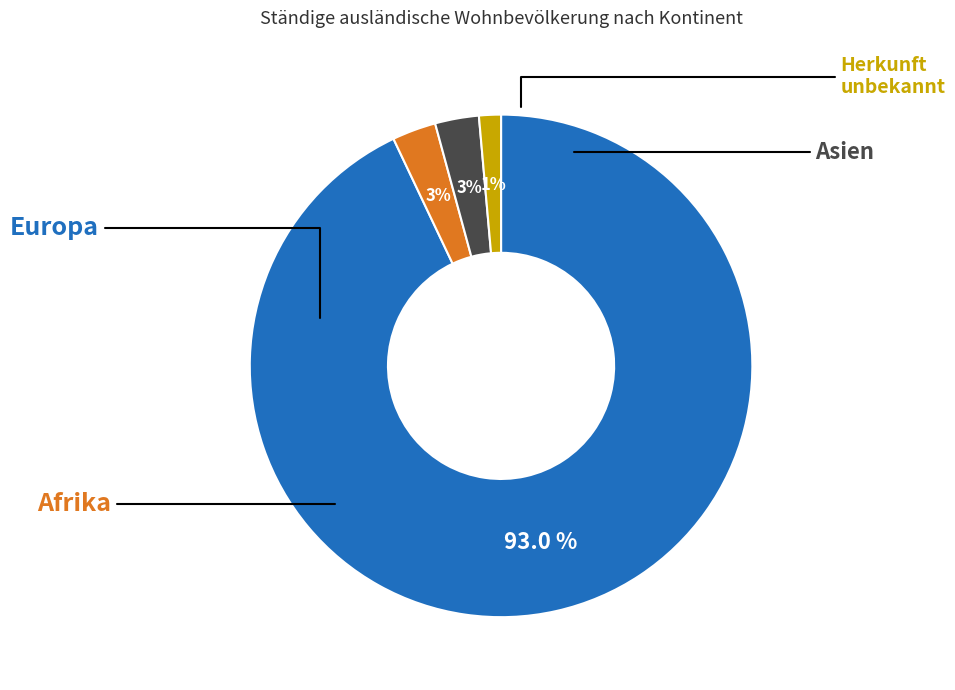

Which has a higher value, Herkunft unbekannt or Afrika?

Afrika